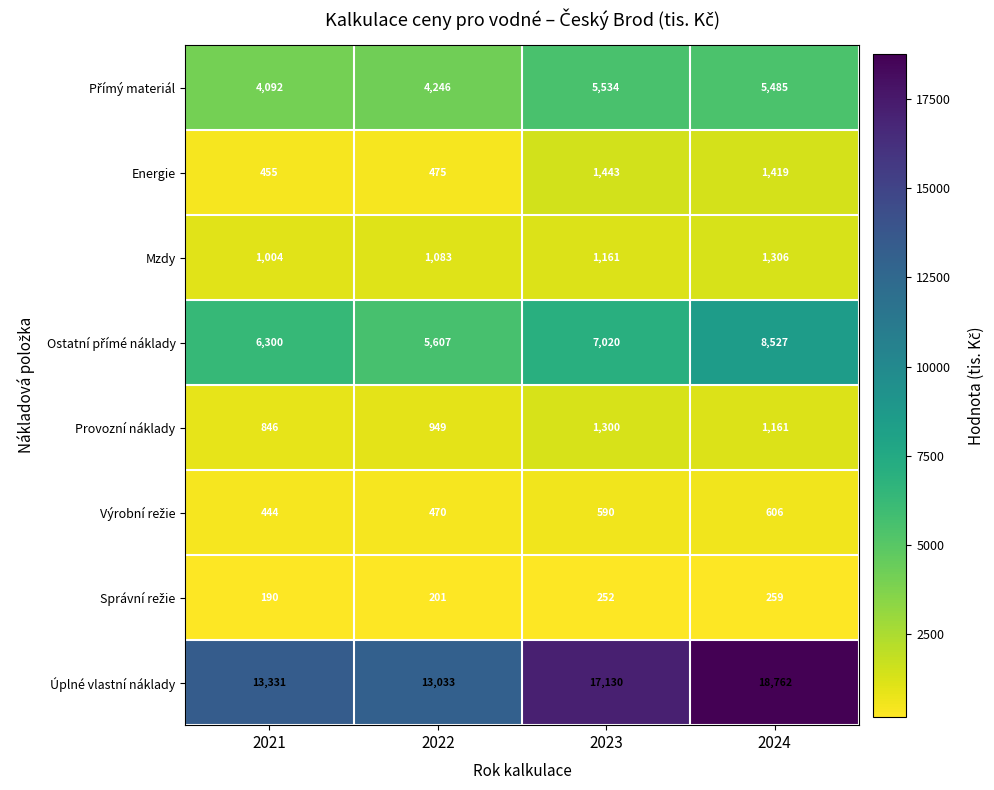

What is the minimum value shown in the chart?

190